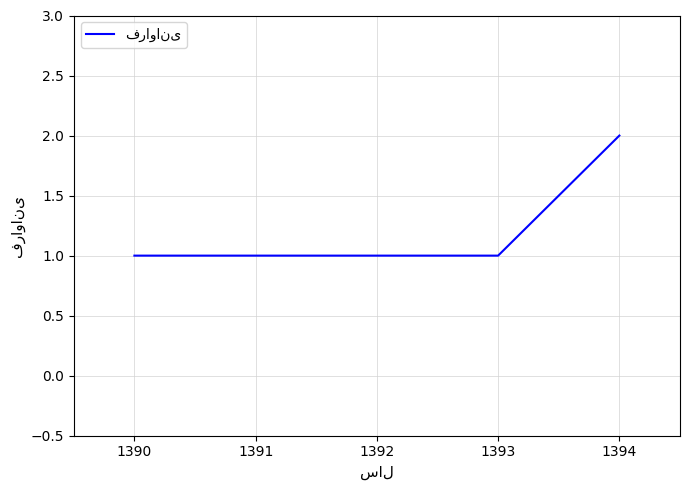

Read the value at 1390.

1